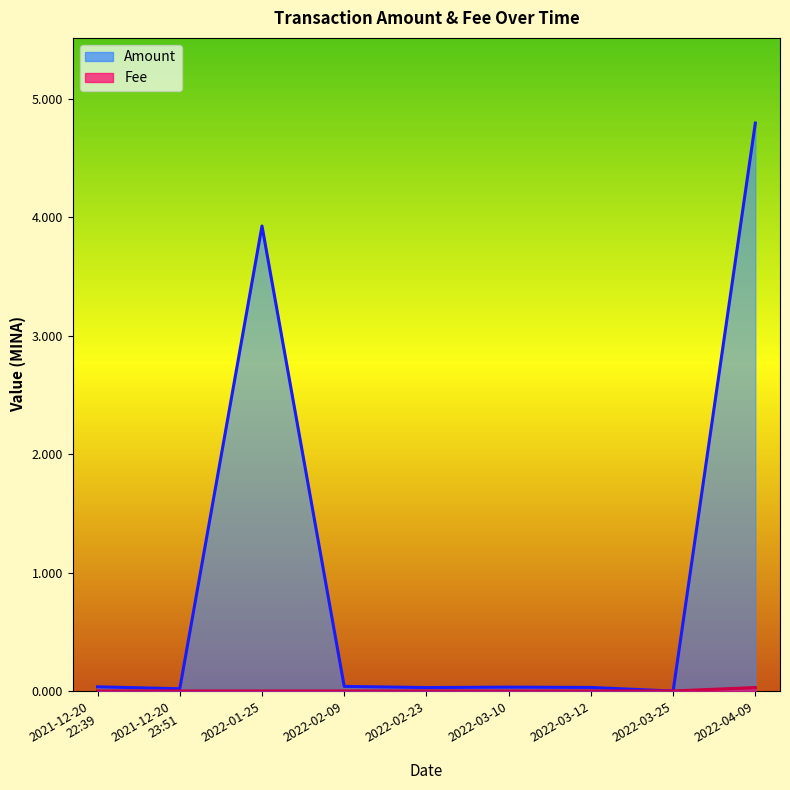

The Amount series shows 8.4 at 2022-04-09. True or false?

False